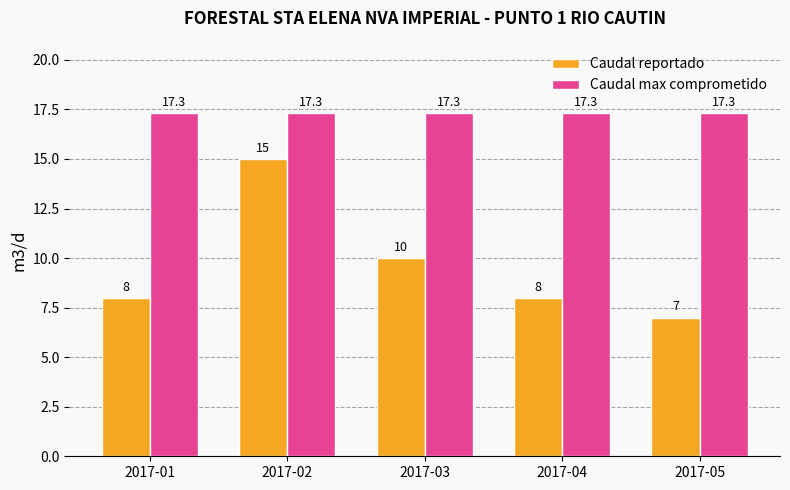

What is the sum of all Caudal reportado values?

48.0